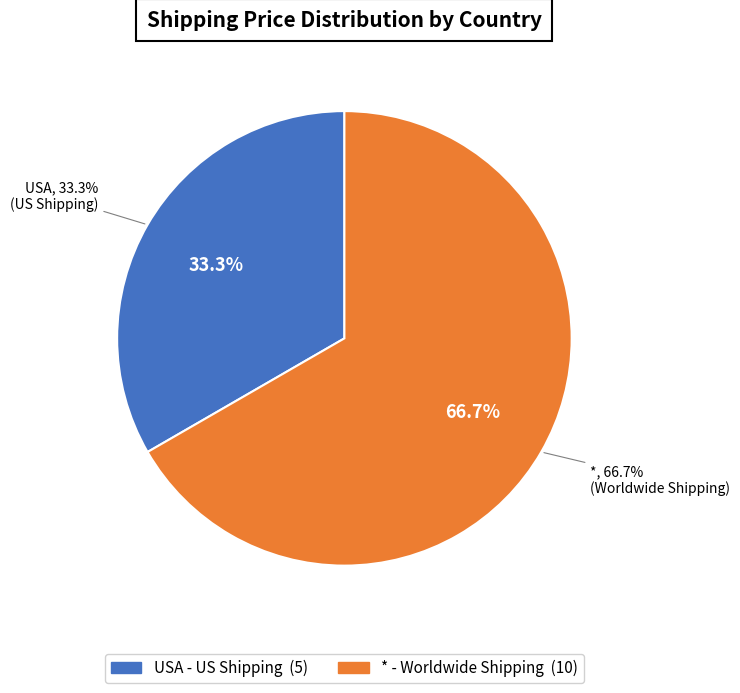

Which category accounts for the majority?

*